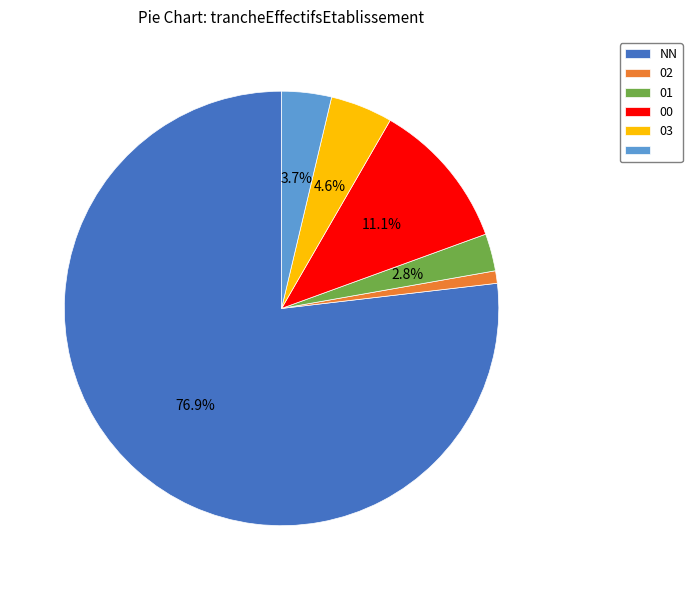

Is there a majority slice in this chart?

Yes